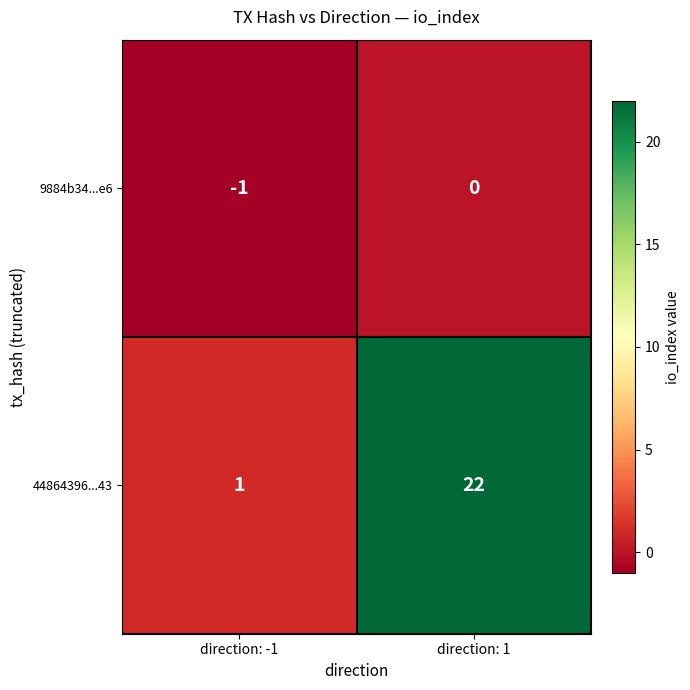

What is the spread (max minus min) of values at direction: 1?

22